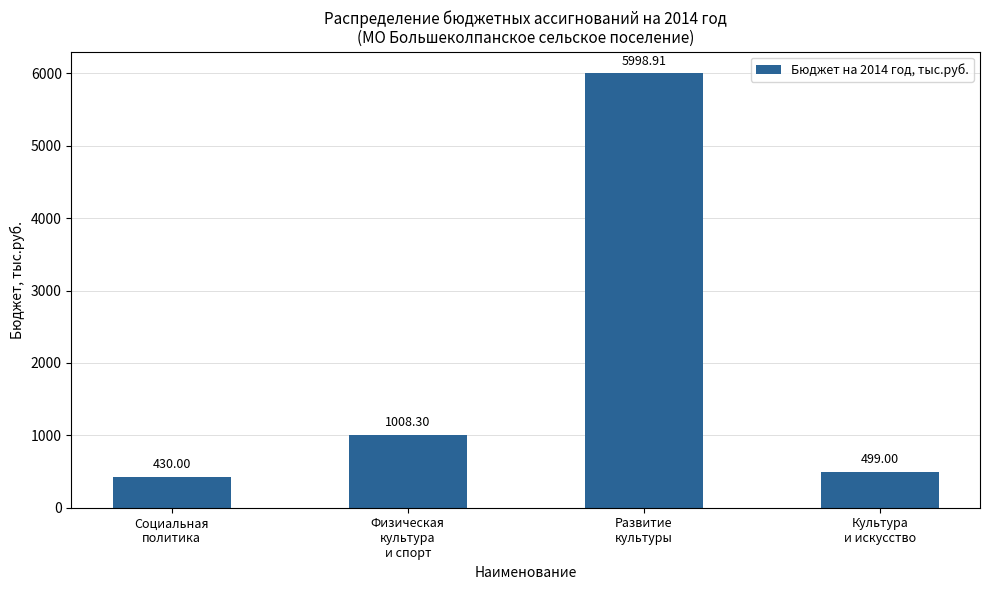

What is the minimum value shown in the chart?

430.0